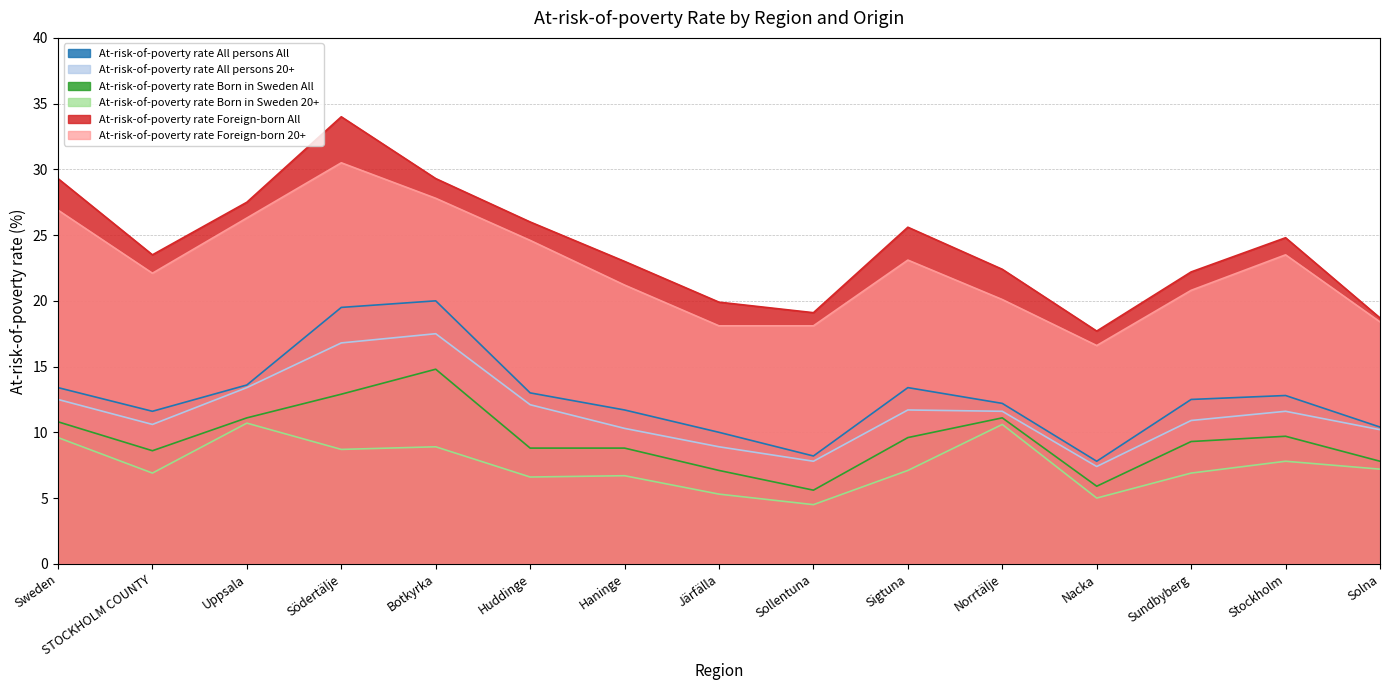

What is the difference between the second highest and second lowest values in the At-risk-of-poverty rate Foreign-born 20+ series?

9.7